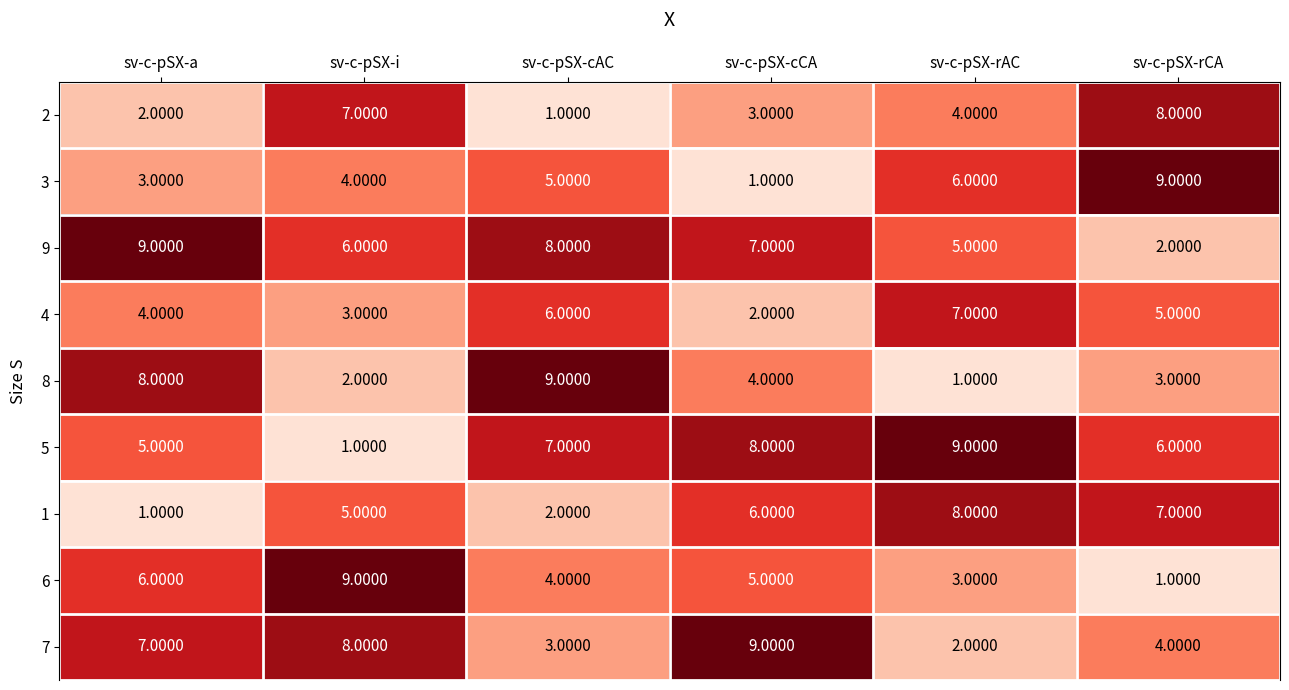

At how many categories does at least one series exceed 7?

6